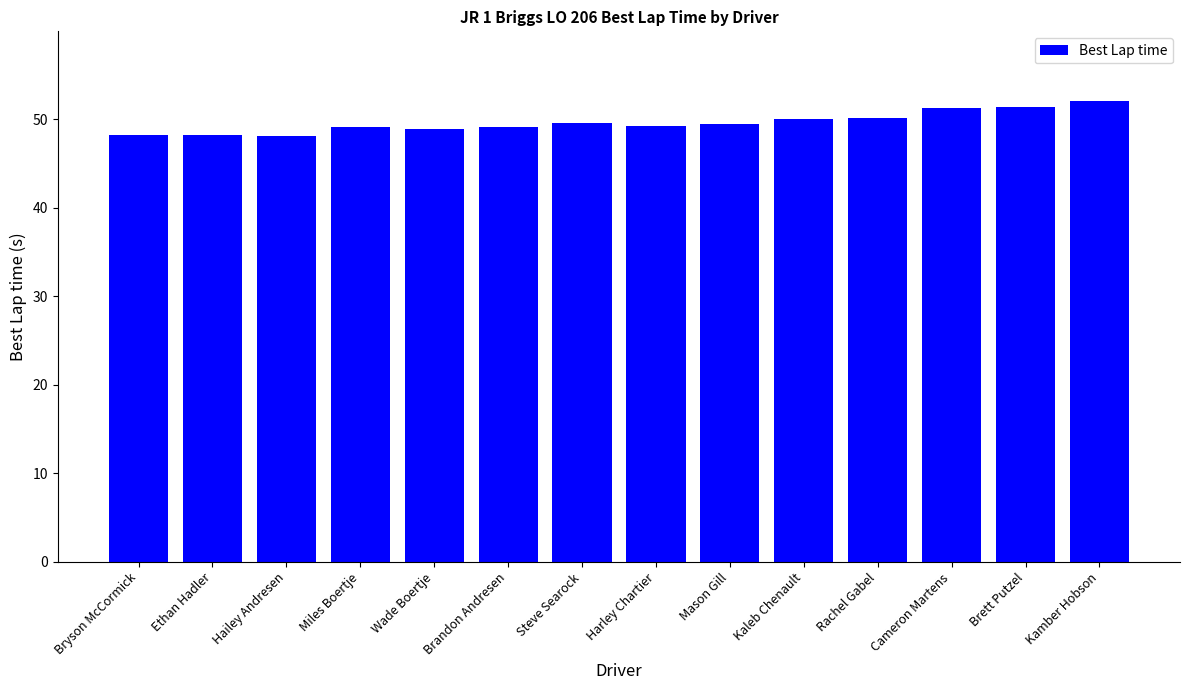

The chart shows a value of 84.4 at Kaleb Chenault. True or false?

False